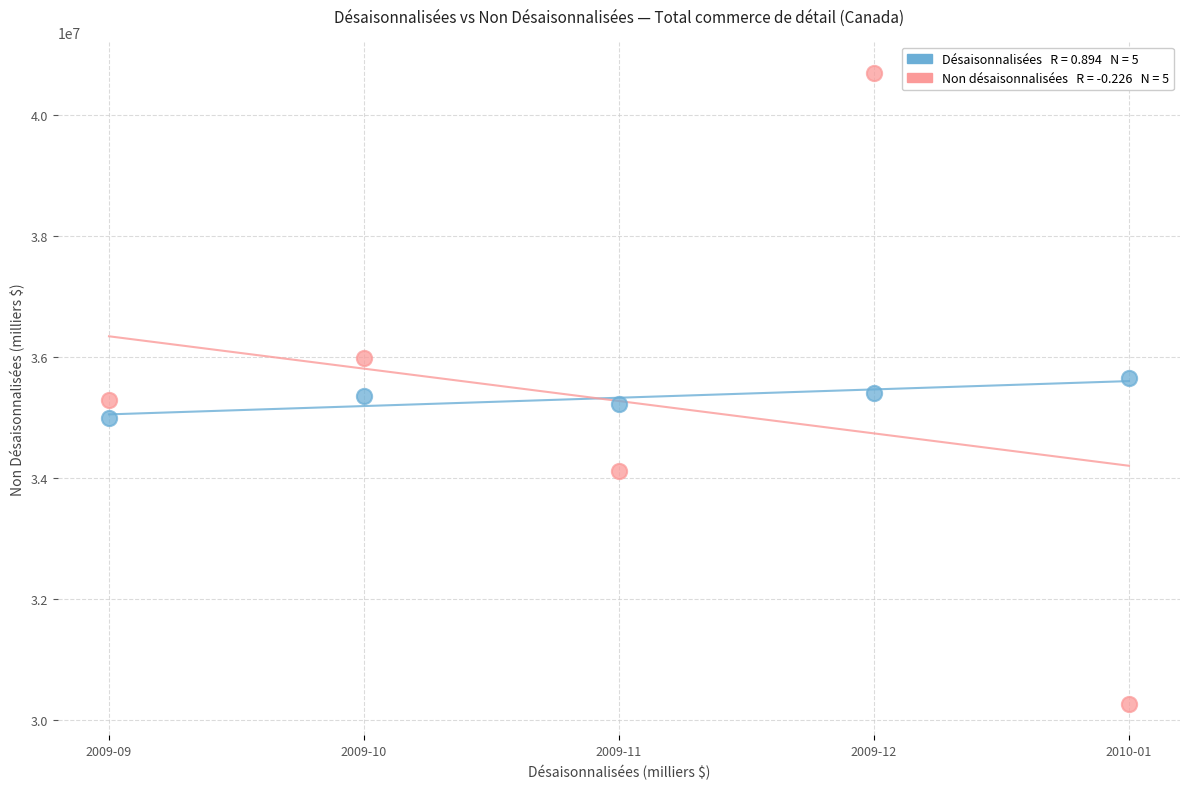

Across all data points, what is the average Y value?

35305608